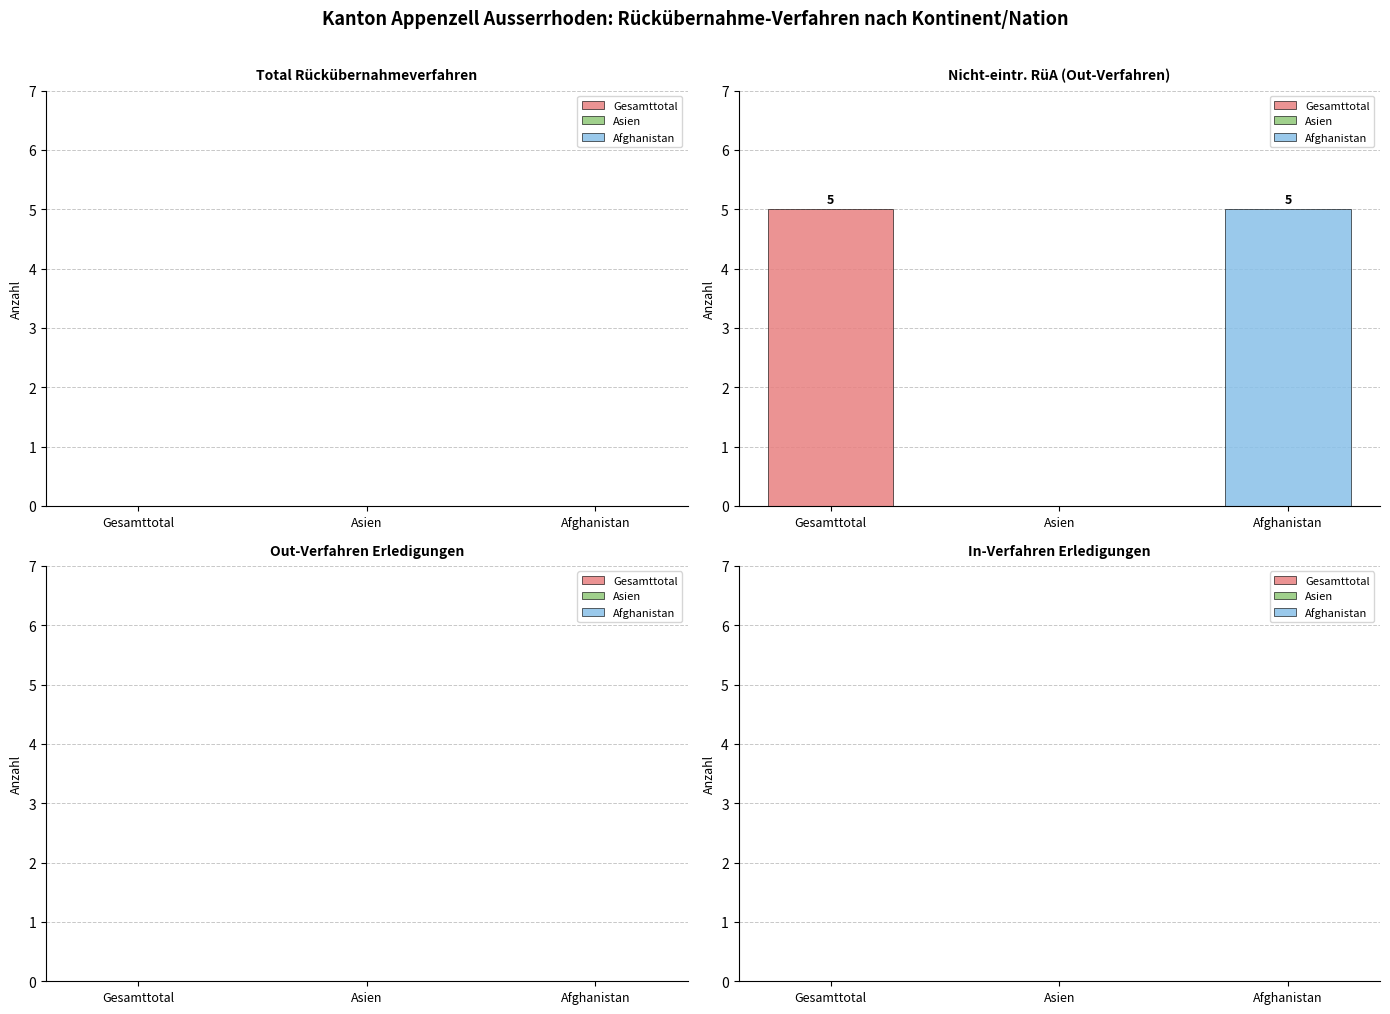

True or false: Out-Verfahren has a value of 0 at Gesamttotal.

True